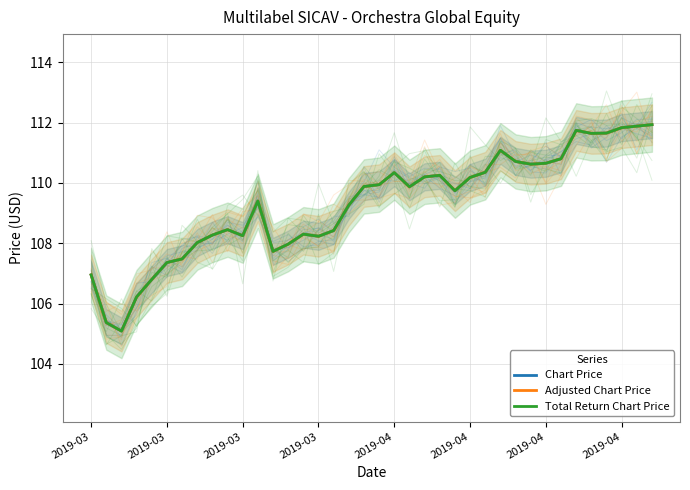

How many interior local peaks does the Adjusted Chart Price series have?

7